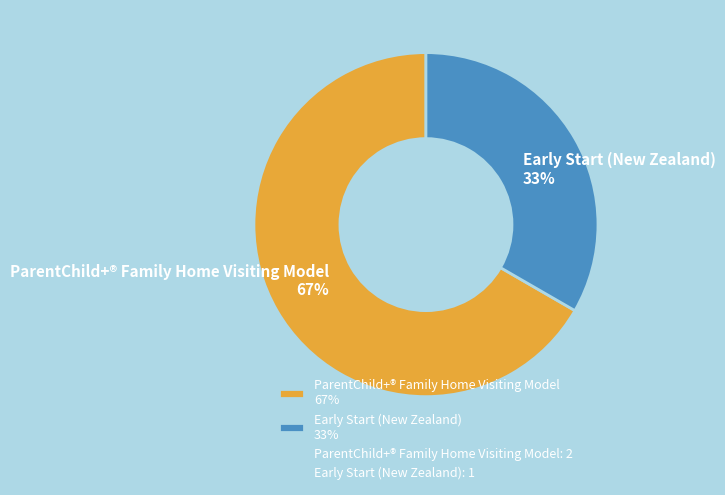

Between ParentChild+® Family Home Visiting Model and Early Start (New Zealand), which is larger?

ParentChild+® Family Home Visiting Model